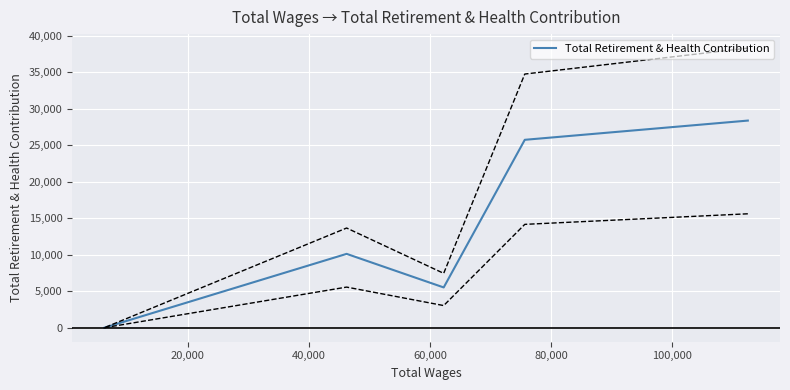

The value at 60,000 is 2198. True or false?

False